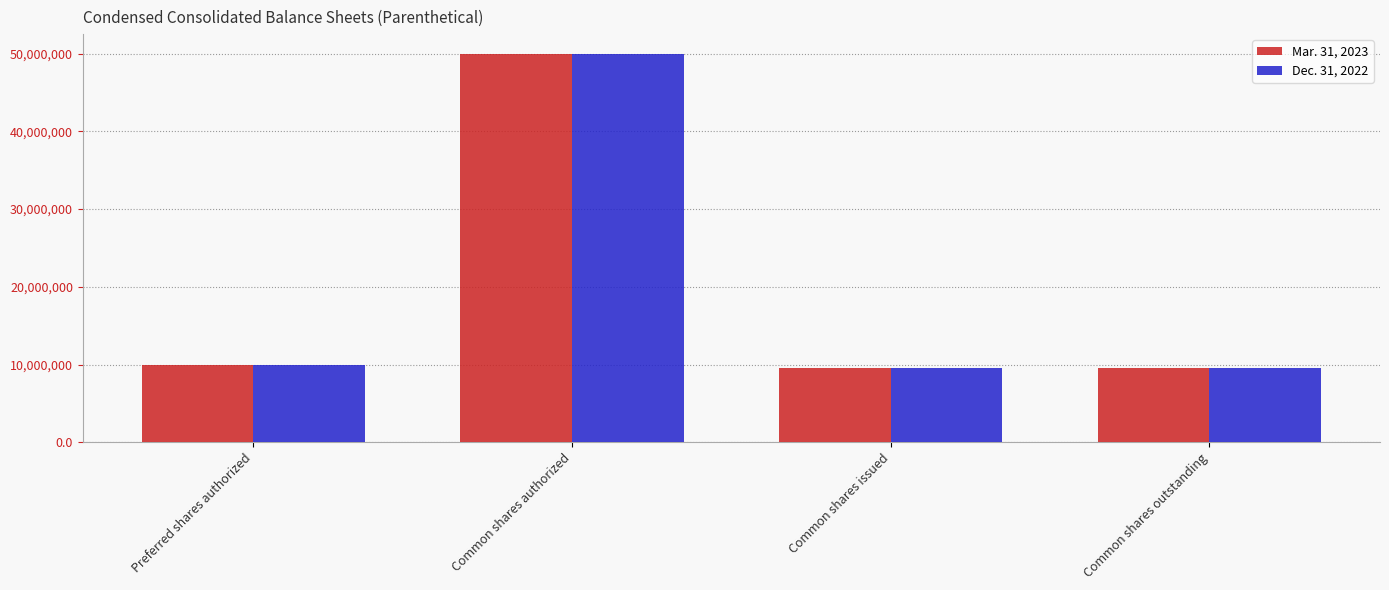

What are all the series names shown in the legend?

Mar. 31, 2023, Dec. 31, 2022